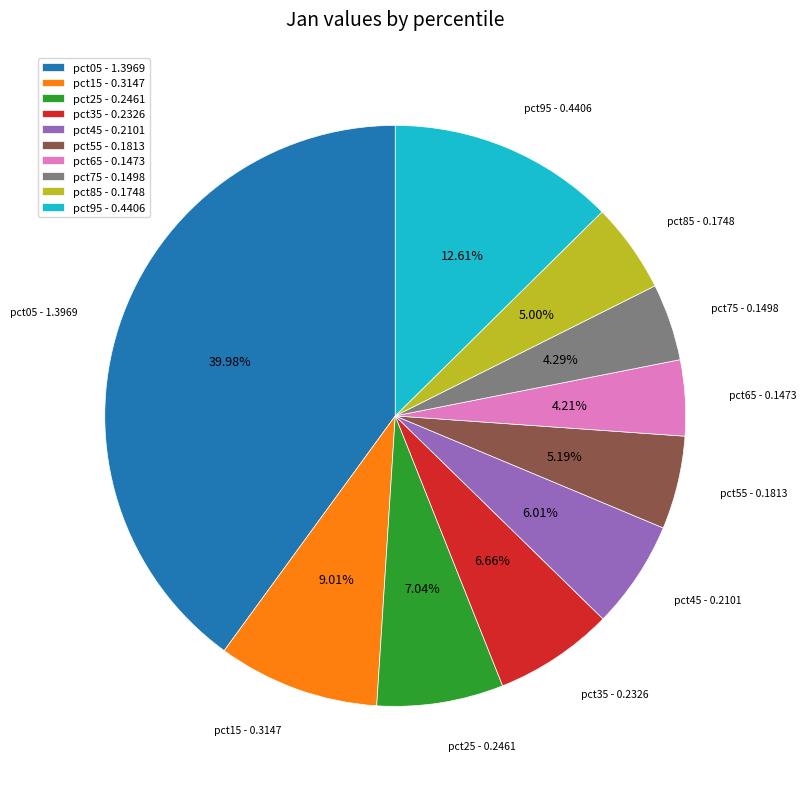

Which has a higher value, pct55 or pct95?

pct95